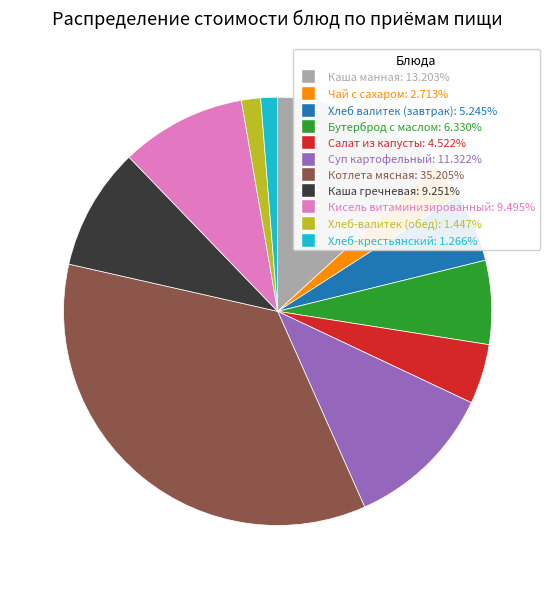

Is there a majority slice in this chart?

No